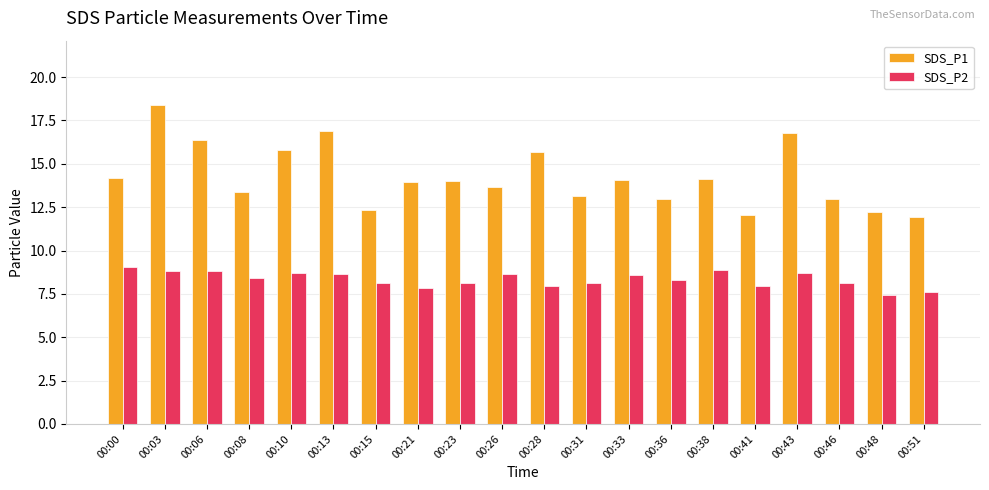

Is the value of SDS_P1 at 00:36 greater than the value of SDS_P2 at 00:21?

Yes